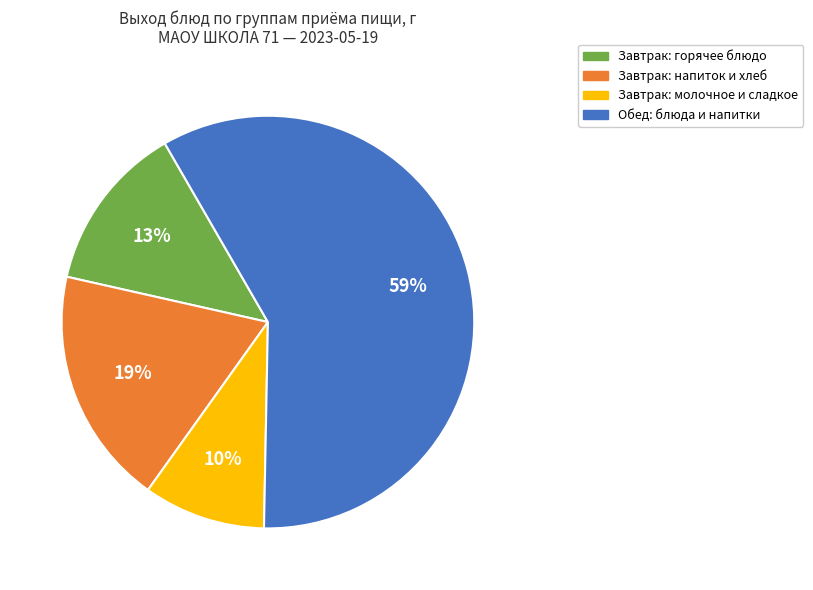

Is there any slice that represents more than half of the pie?

Yes